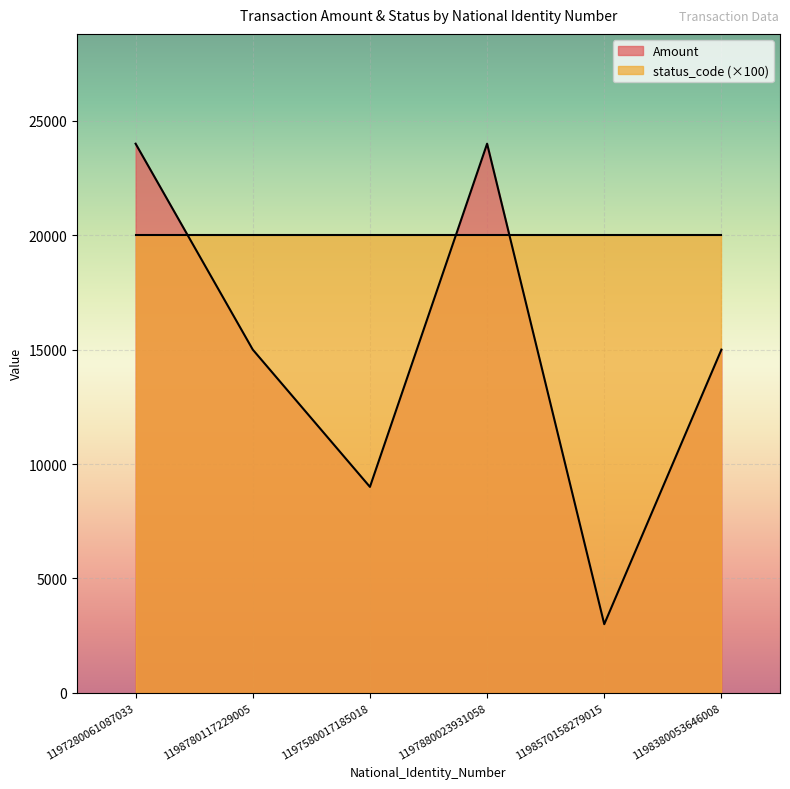

How many points are lower than both their immediate neighbors (excluding endpoints)?

2